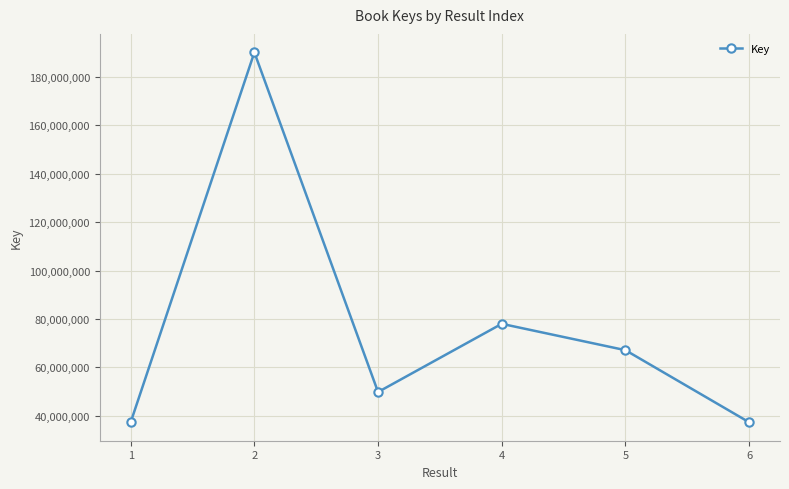

What is the minimum value shown in the chart?

37290050